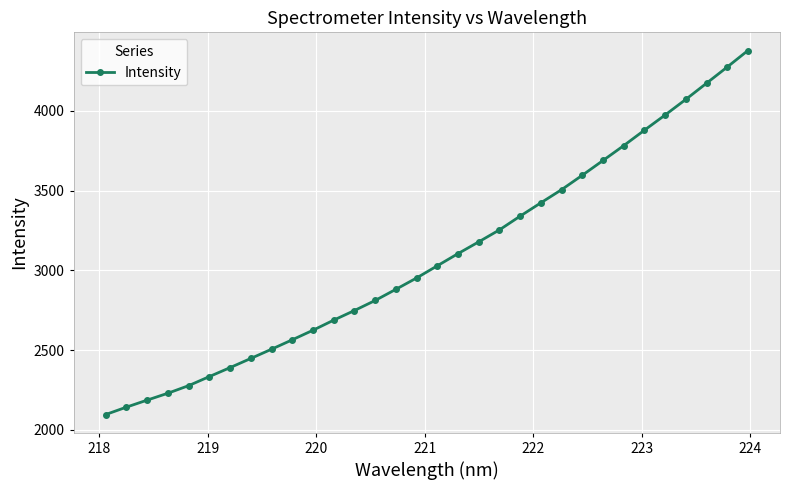

What is the value of the 10th point from the left?

2565.1